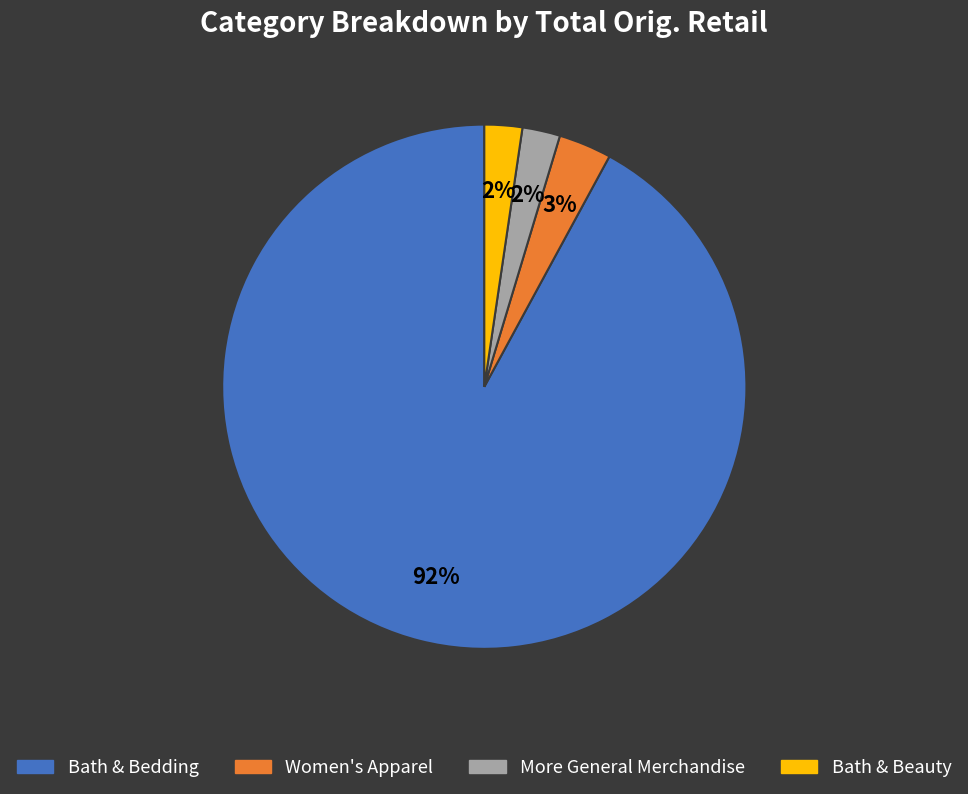

True or false: Women's Apparel accounts for 17% of the total.

False